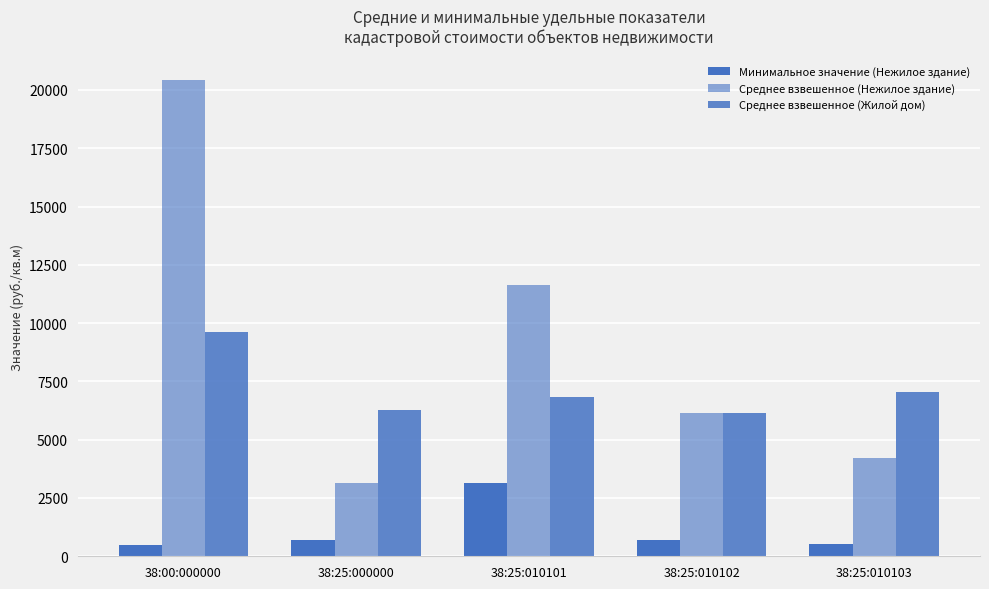

How many groups of bars are there?

5